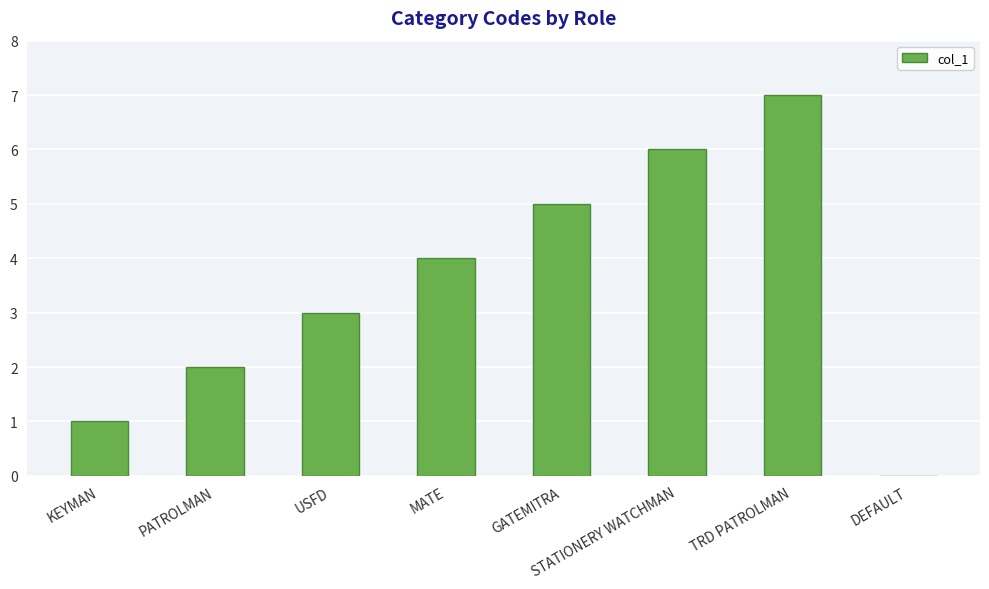

What is the ratio of the value at KEYMAN to the value at PATROLMAN?

0.5